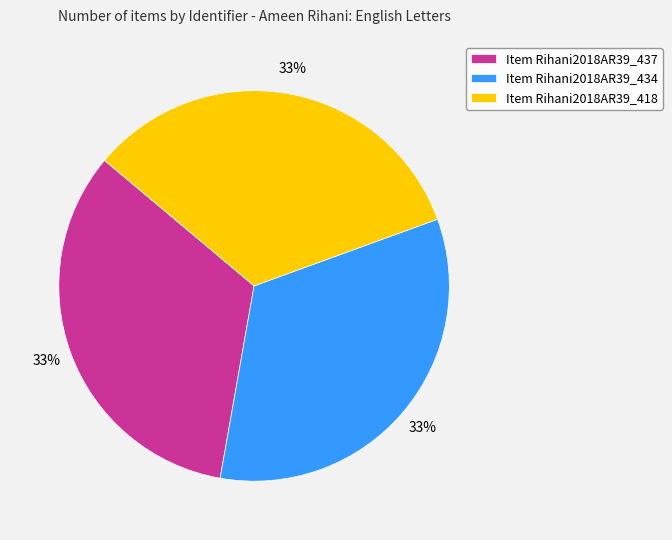

Does any single category account for the majority?

No